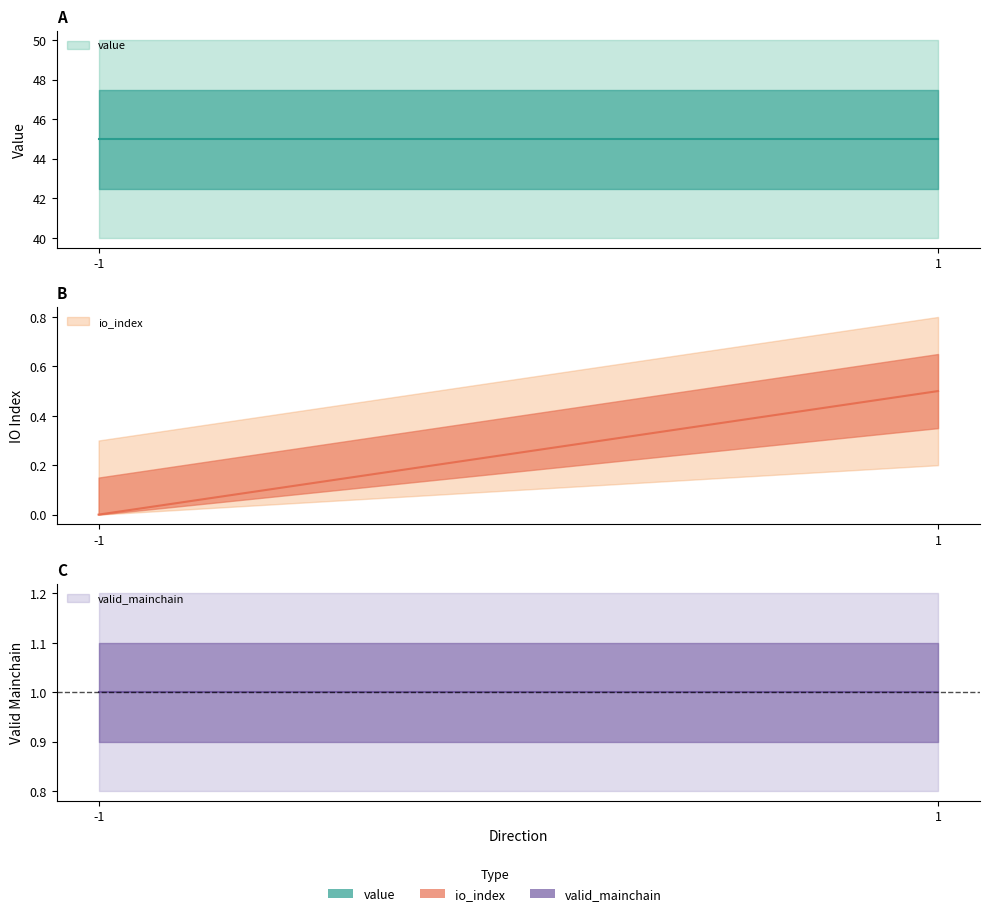

Between -1 and 1, which is larger?

-1